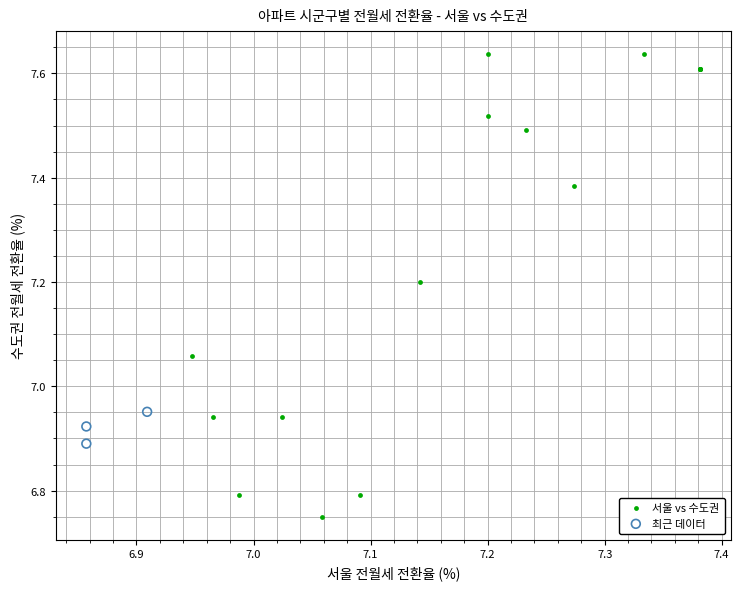

Which series contains the highest Y value?

서울 vs 수도권